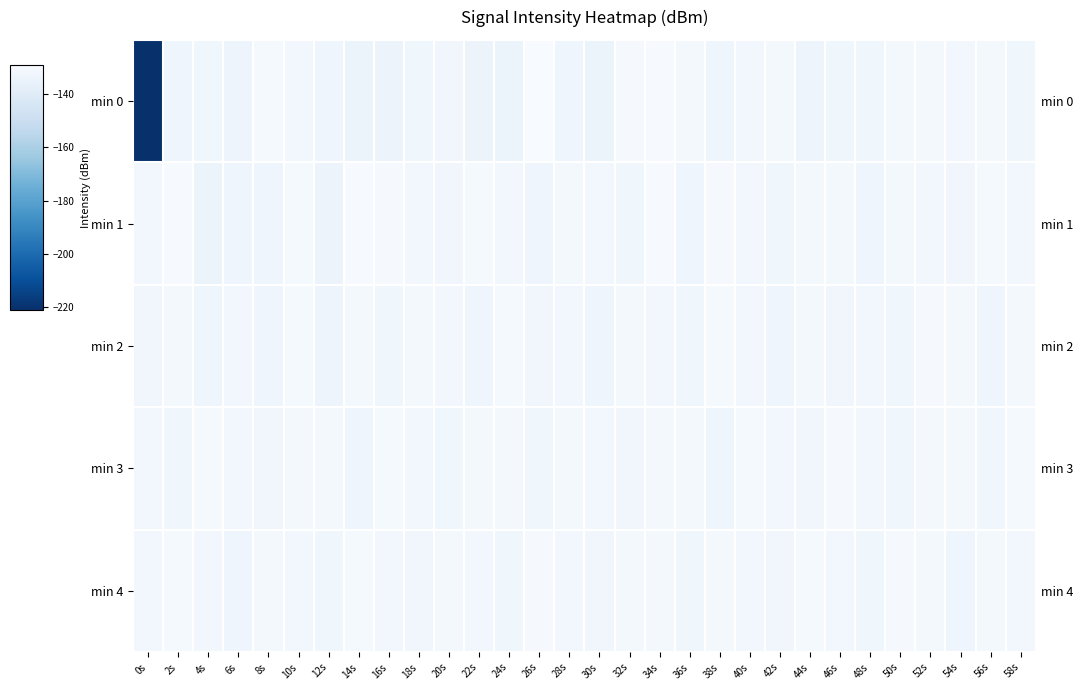

At which category is the sum across all series the highest?

34s